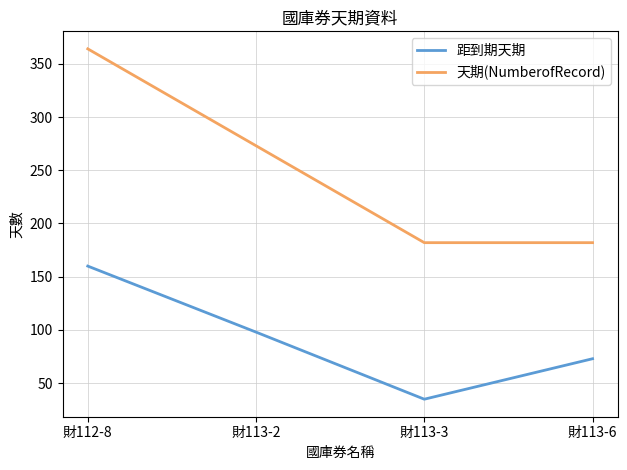

What is the spread (max minus min) of values at 財112-8?

204